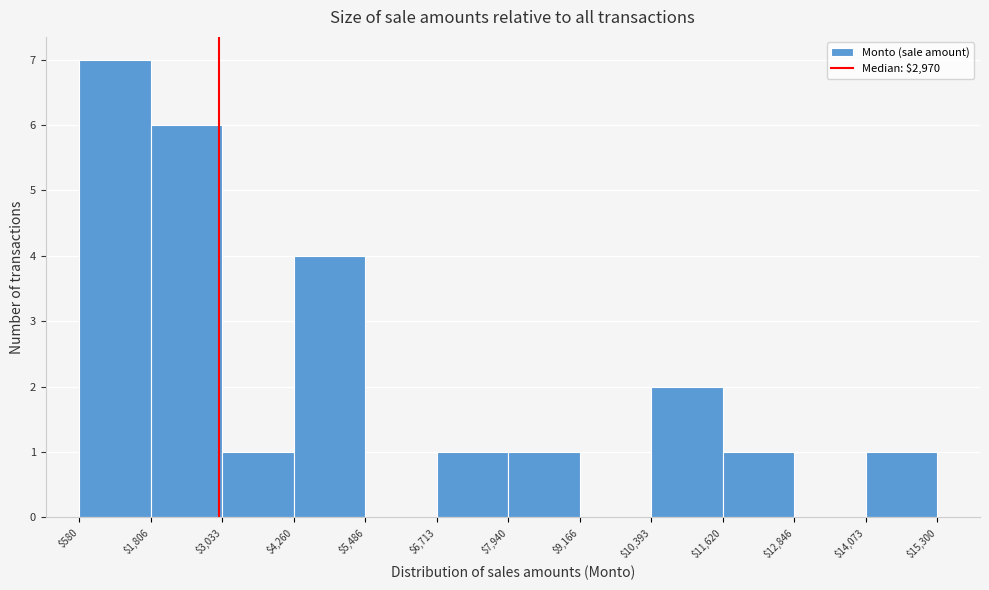

Reading left to right, transcribe this chart: for each bar, give the range it covers on the x-axis and its height. The values are not printed on the chart, so give them approximately, as read against the axis.

$580 to $1,806: 7
$1,806 to $3,033: 6
$3,033 to $4,260: 1
$4,260 to $5,486: 4
$5,486 to $6,713: 0
$6,713 to $7,940: 1
$7,940 to $9,166: 1
$9,166 to $10,393: 0
$10,393 to $11,620: 2
$11,620 to $12,846: 1
$12,846 to $14,073: 0
$14,073 to $15,300: 1